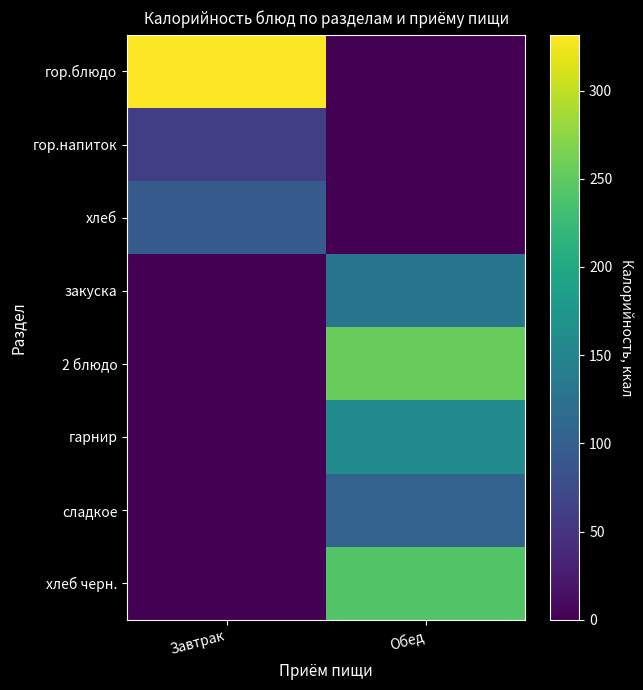

Reading left to right, list all the values displayed in this chart.

гор.блюдо: Завтрак=331.6	Обед=0.0
гор.напиток: Завтрак=61.6	Обед=0.0
хлеб: Завтрак=94.0	Обед=0.0
закуска: Завтрак=0.0	Обед=129.3
2 блюдо: Завтрак=0.0	Обед=254.1
гарнир: Завтрак=0.0	Обед=160.5
сладкое: Завтрак=0.0	Обед=104.1
хлеб черн.: Завтрак=0.0	Обед=241.5